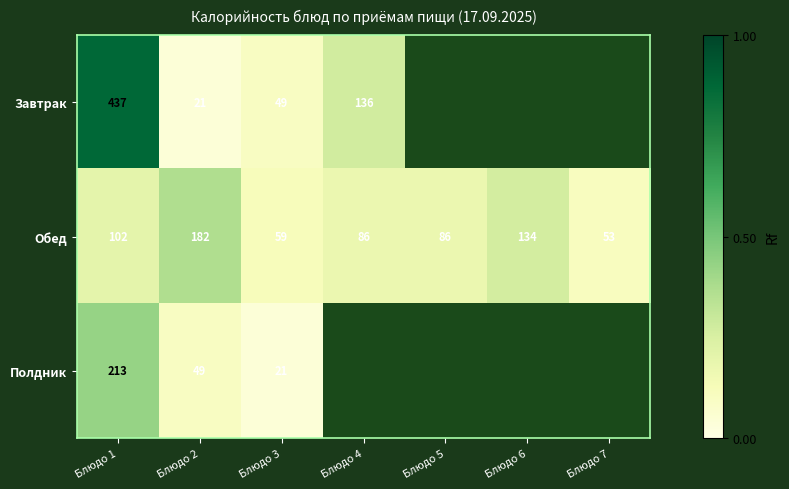

How many data points in Обед are less than 86?

2